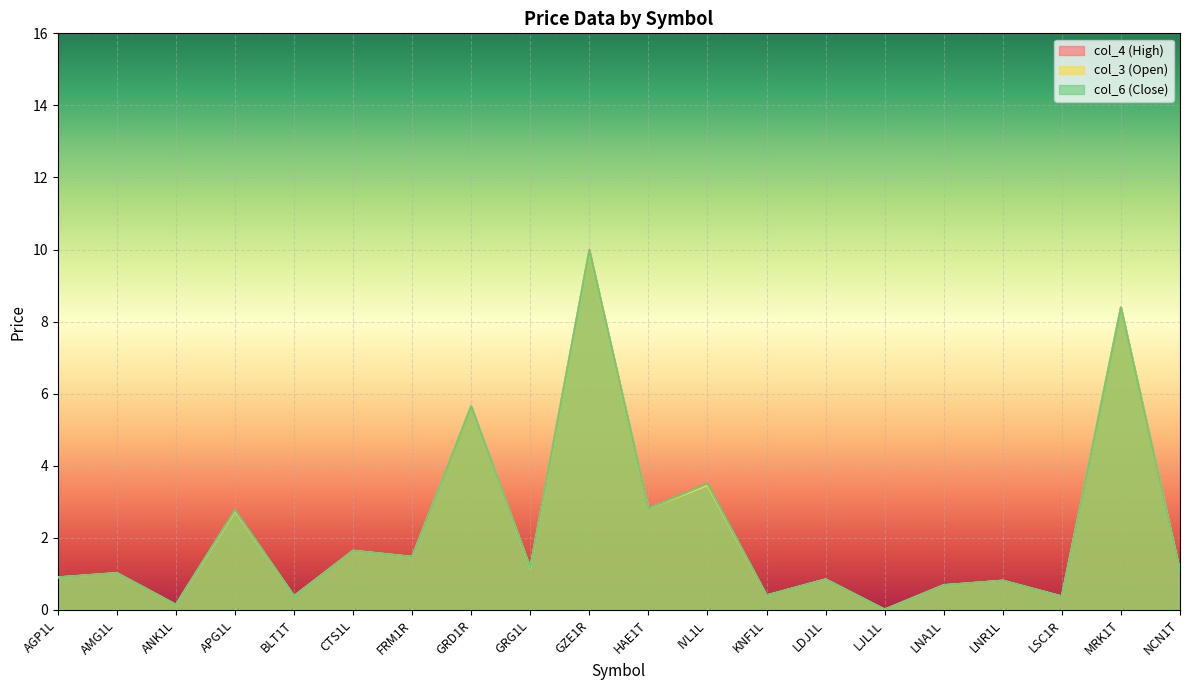

What is the approximate value of col_3 (Open) at GZE1R?

9.9